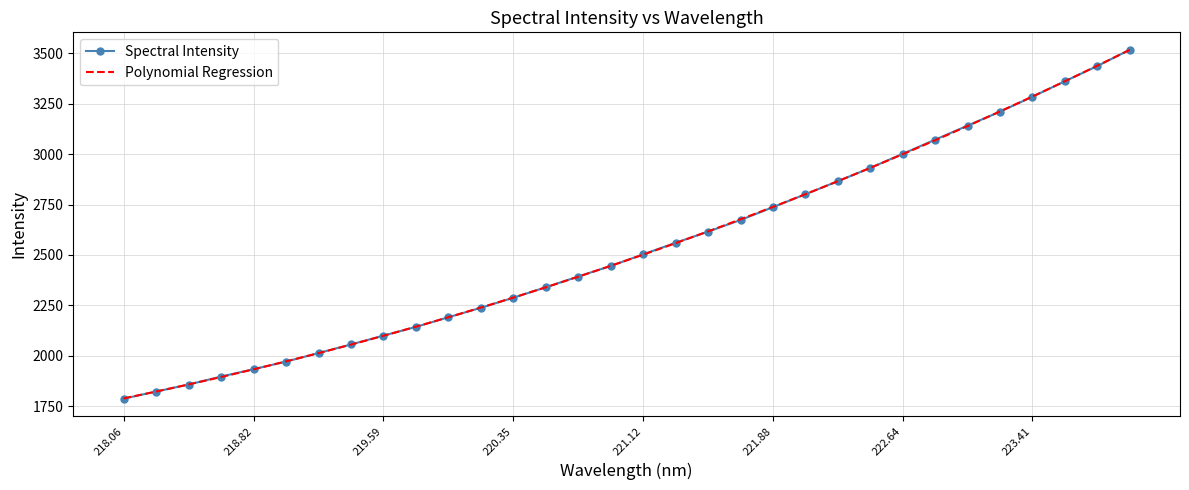

What is the sum of all values?

81183.9